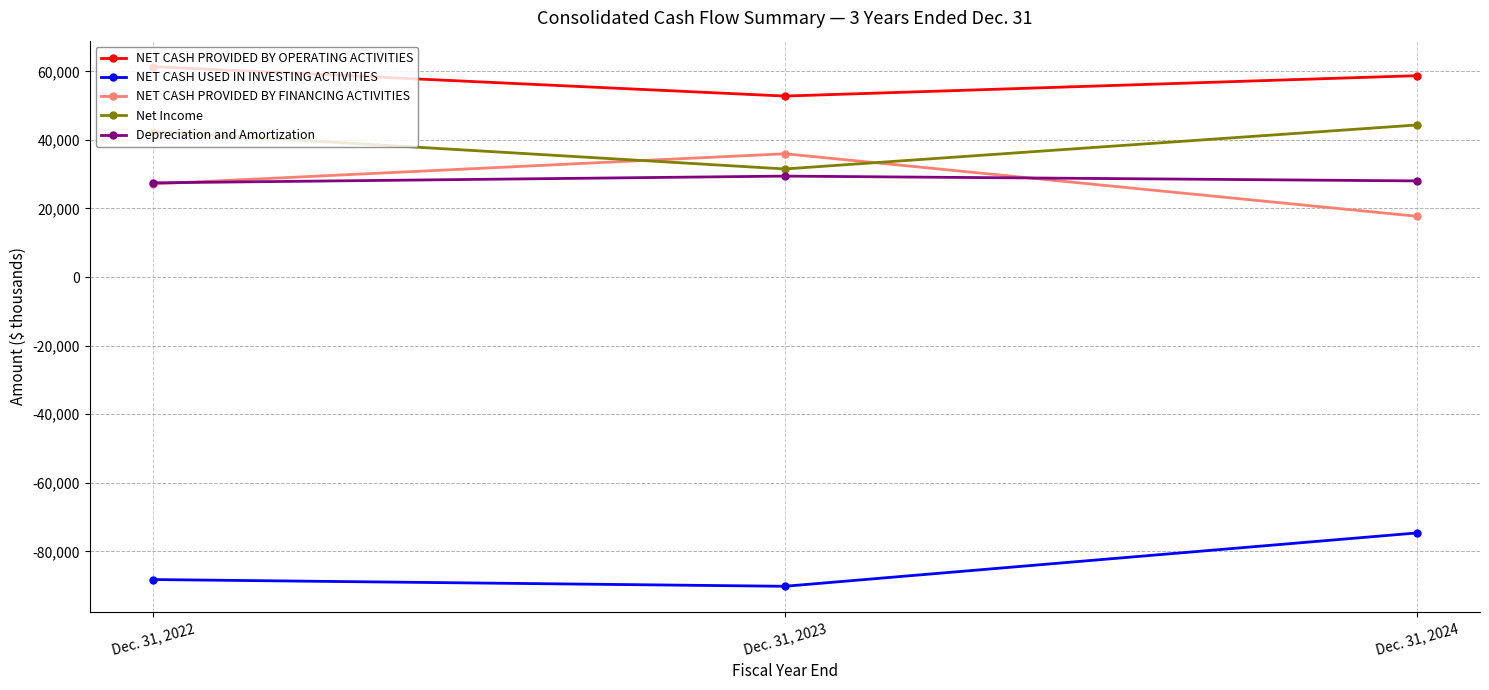

What is the sum of the NET CASH PROVIDED BY FINANCING ACTIVITIES values at Dec. 31, 2022 and Dec. 31, 2024?

44875